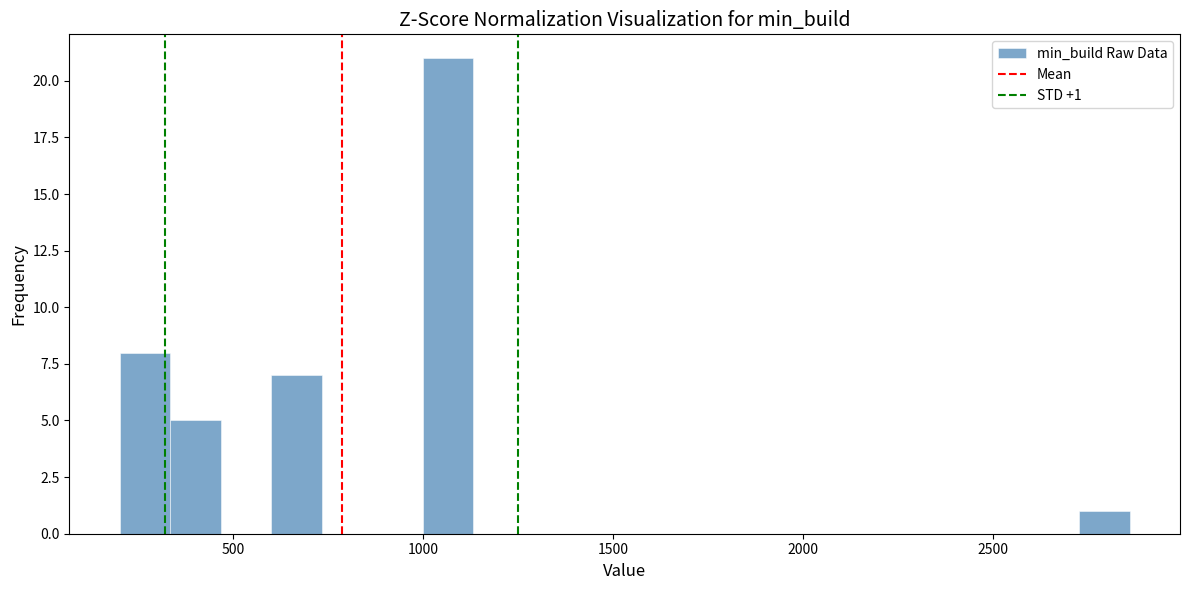

Around what value on the x-axis is the tallest bar? Give the approximate position of its centre, as read against the axis.

1050